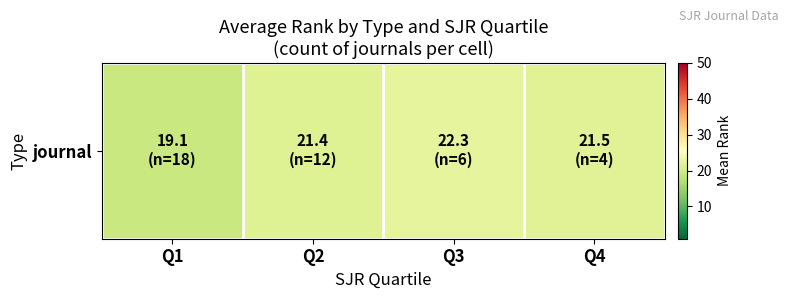

What is the sum of all values?

84.3